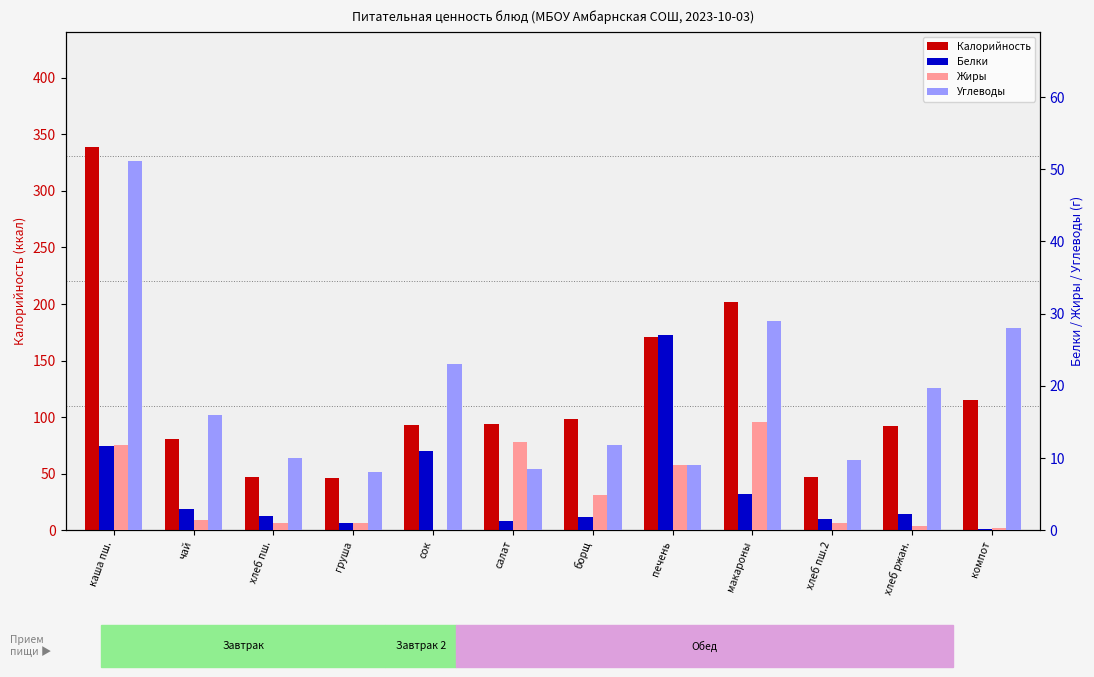

What is the total value across all series at каша пш.?

413.5